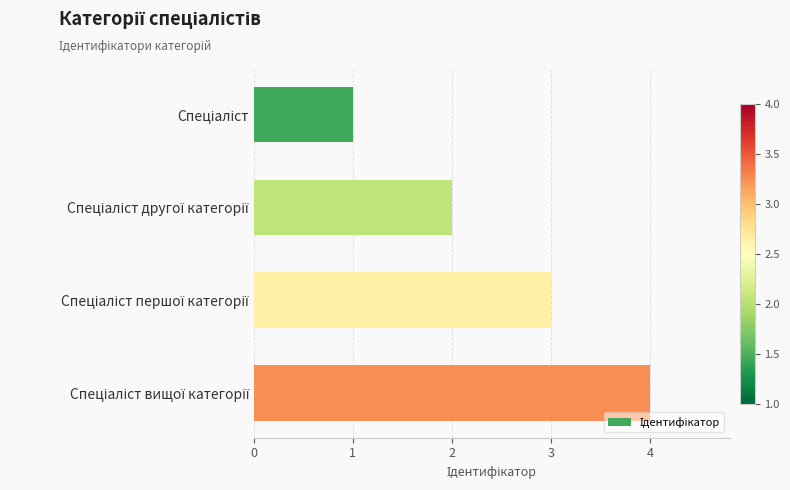

What is the maximum value shown in the chart?

4